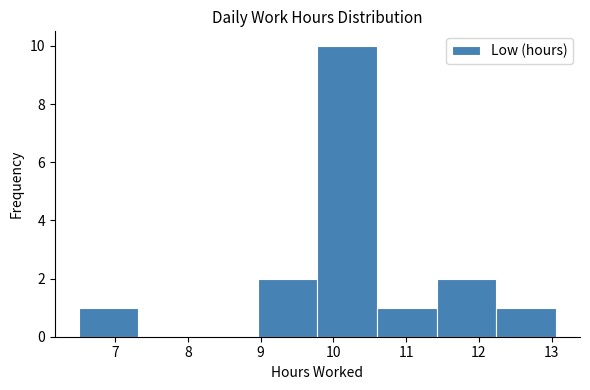

Over which range of the x-axis is the bar tallest?

9.78 to 10.60